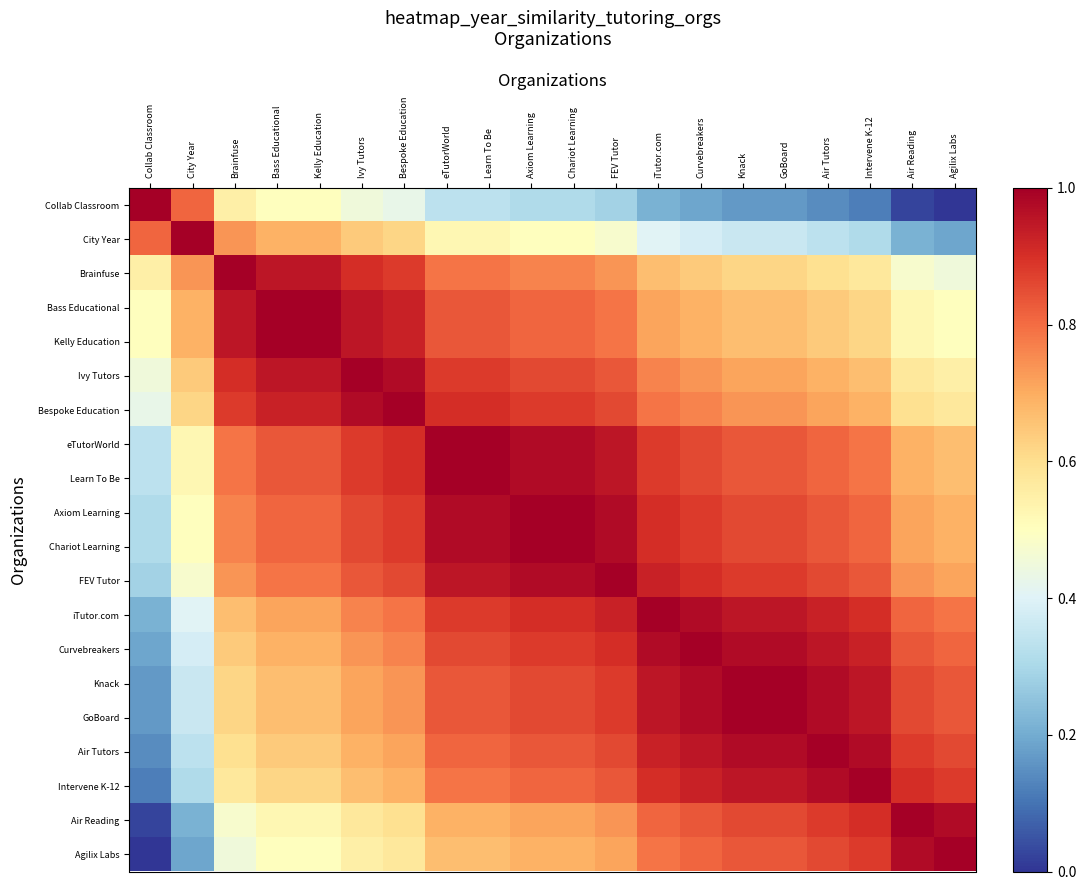

Rank the series at Intervene K-12 from highest to lowest value.

Intervene K-12, Air Tutors, Knack, GoBoard, Curvebreakers, iTutor.com, Air Reading, Agilix Labs, FEV Tutor, Axiom Learning, Chariot Learning, eTutorWorld, Learn To Be, Bespoke Education, Ivy Tutors, Bass Educational, Kelly Education, Brainfuse, City Year, Collab Classroom